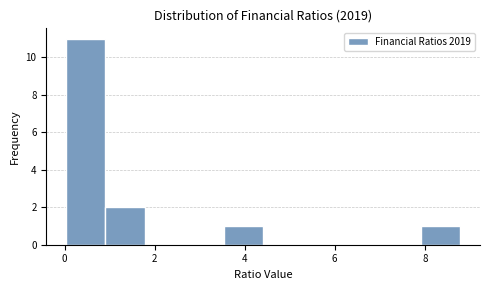

Reading left to right, list every bar in this chart as the range it spans on the x-axis followed by its height. Neither the bar edges nor the heights are printed on the chart, so give them approximately, as read against the axes.

0.0 to 1.0: 11
1.0 to 1.8: 2
1.8 to 2.6: 0
2.6 to 3.6: 0
3.6 to 4.4: 1
4.4 to 5.2: 0
5.2 to 6.2: 0
6.2 to 7.0: 0
7.0 to 8.0: 0
8.0 to 8.8: 1